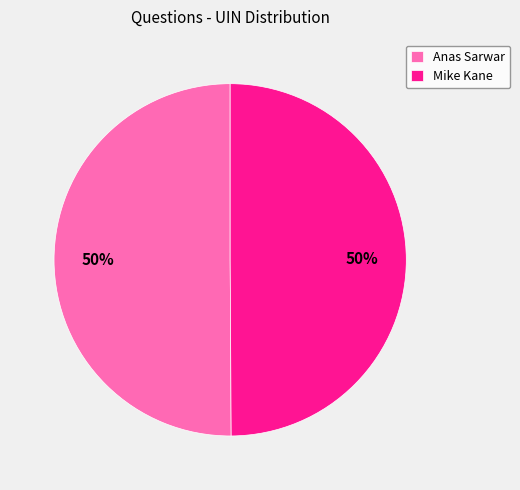

Is it true that Mike Kane is 50% of the pie?

True